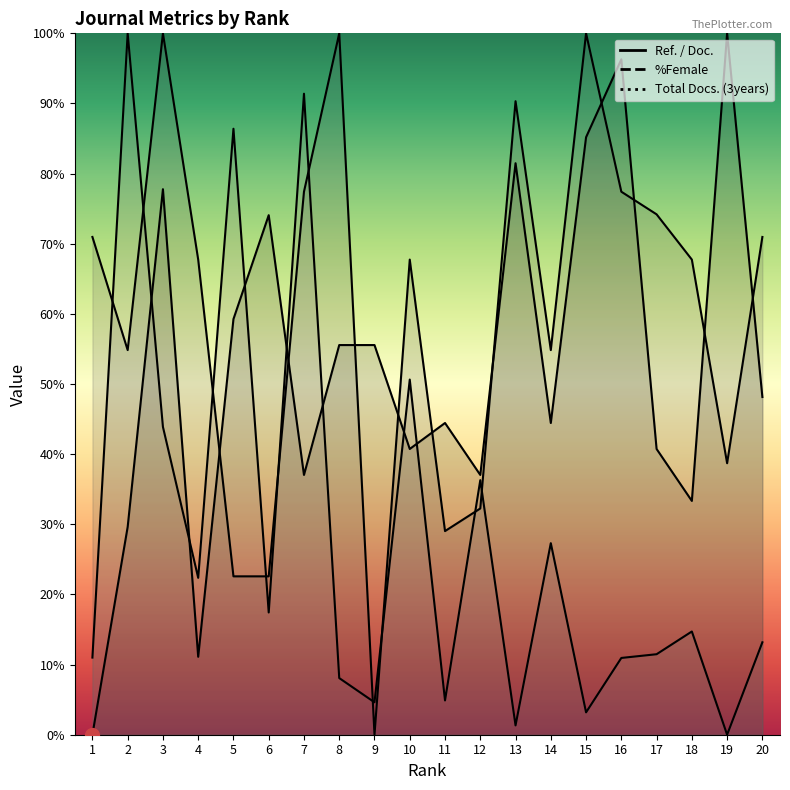

Between 13 and 1, which is larger?

13